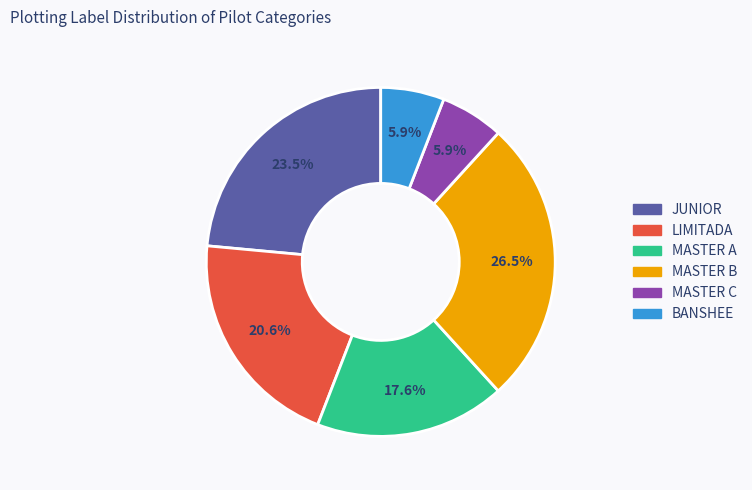

Count the number of slices in the pie.

6